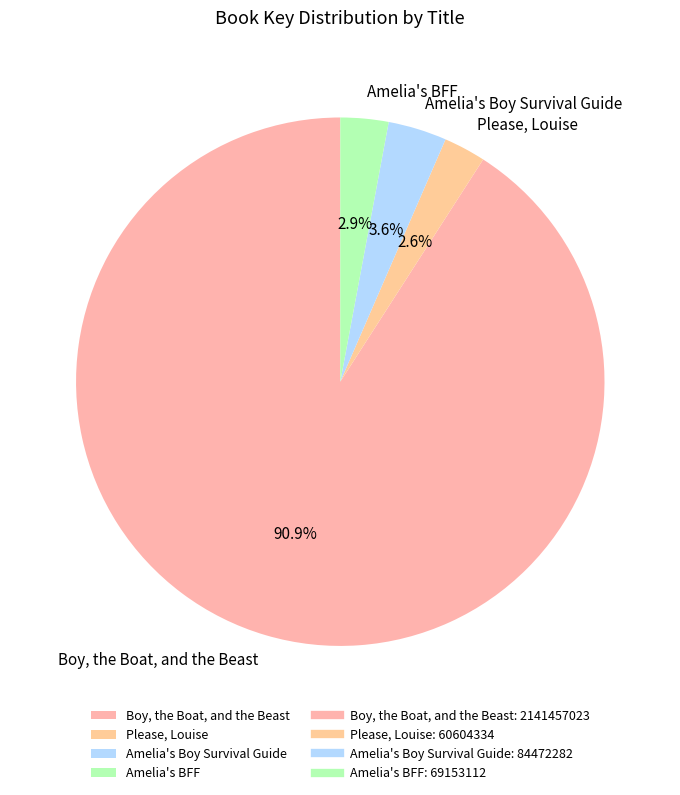

Does Boy, the Boat, and the Beast account for over 50% of the chart?

Yes